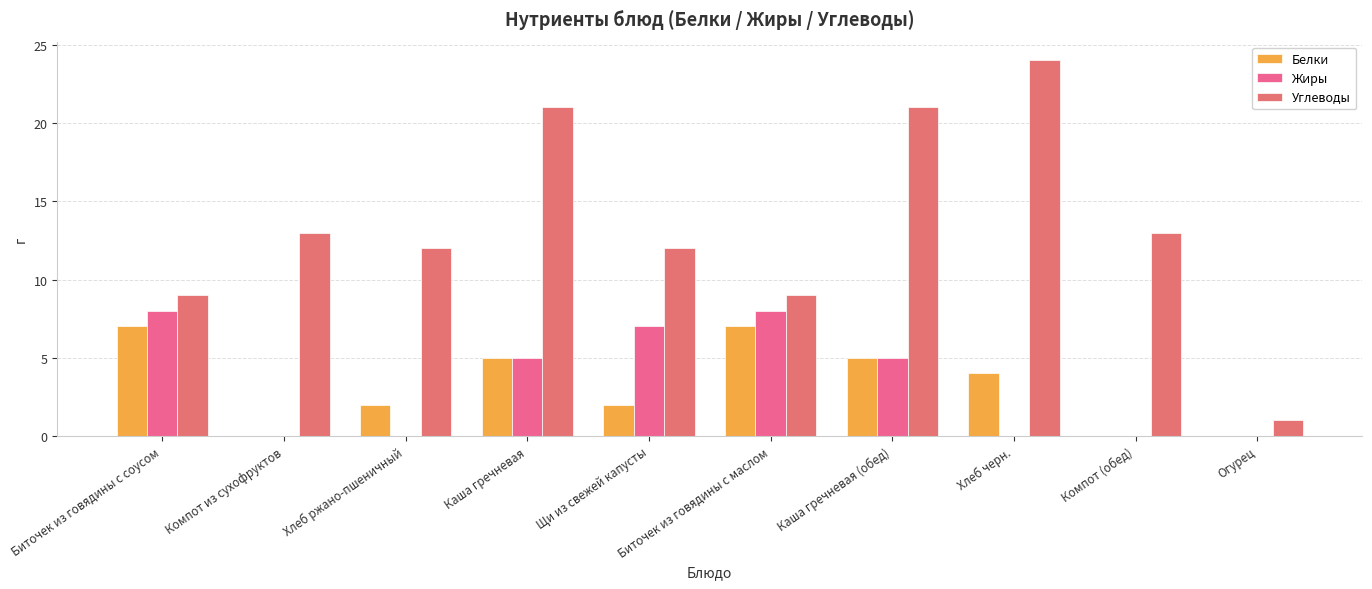

What is the highest value of the Жиры series?

8